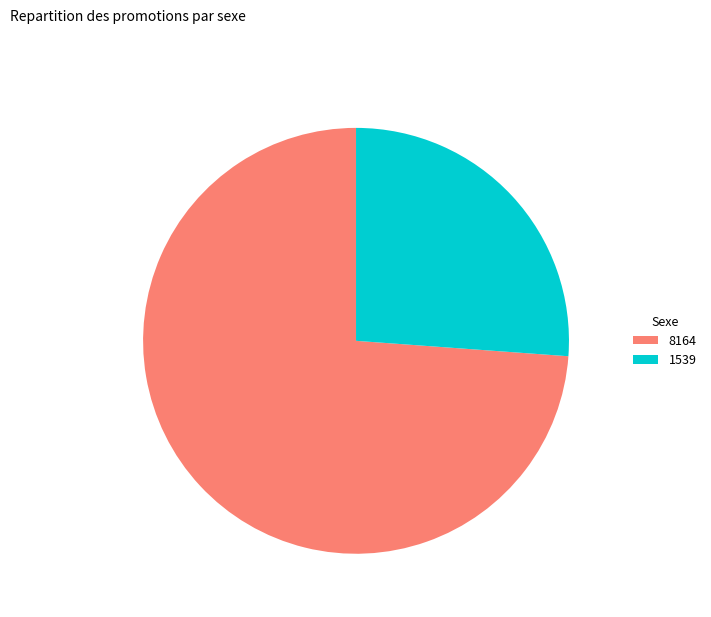

Rank the categories by value from lowest to highest.

1539, 8164